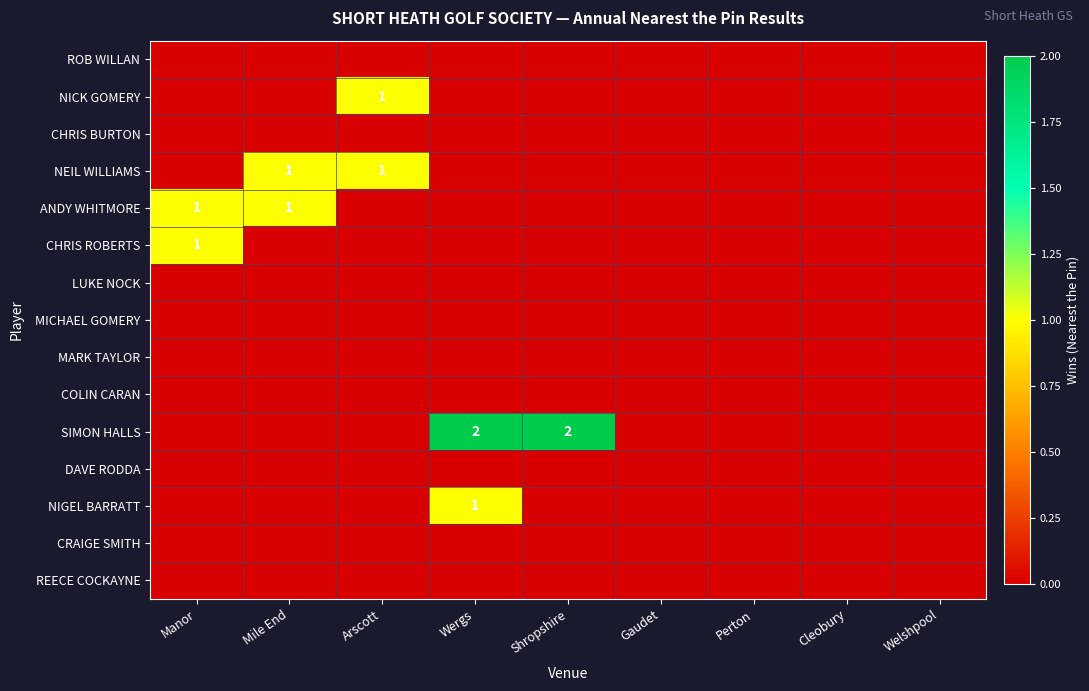

At which label is ANDY WHITMORE closest to 0?

Arscott